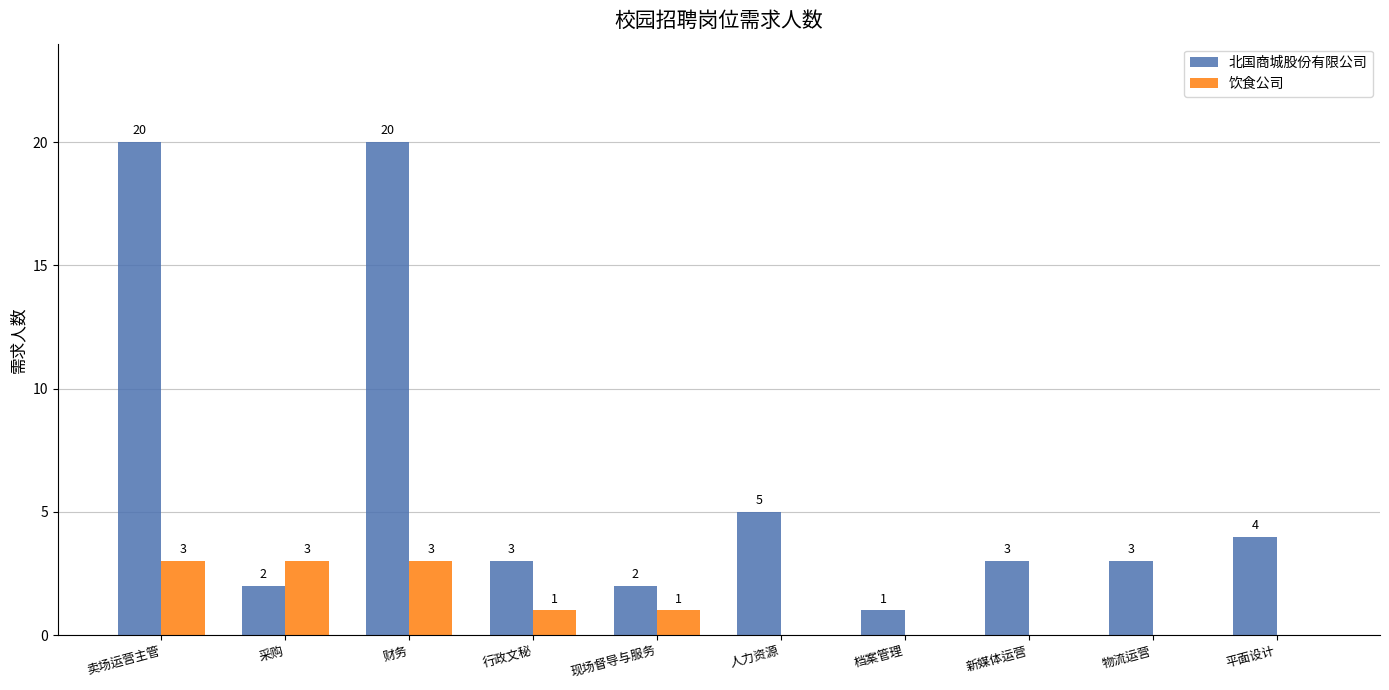

True or false: 饮食公司 has a value of 0 at 物流运营.

True